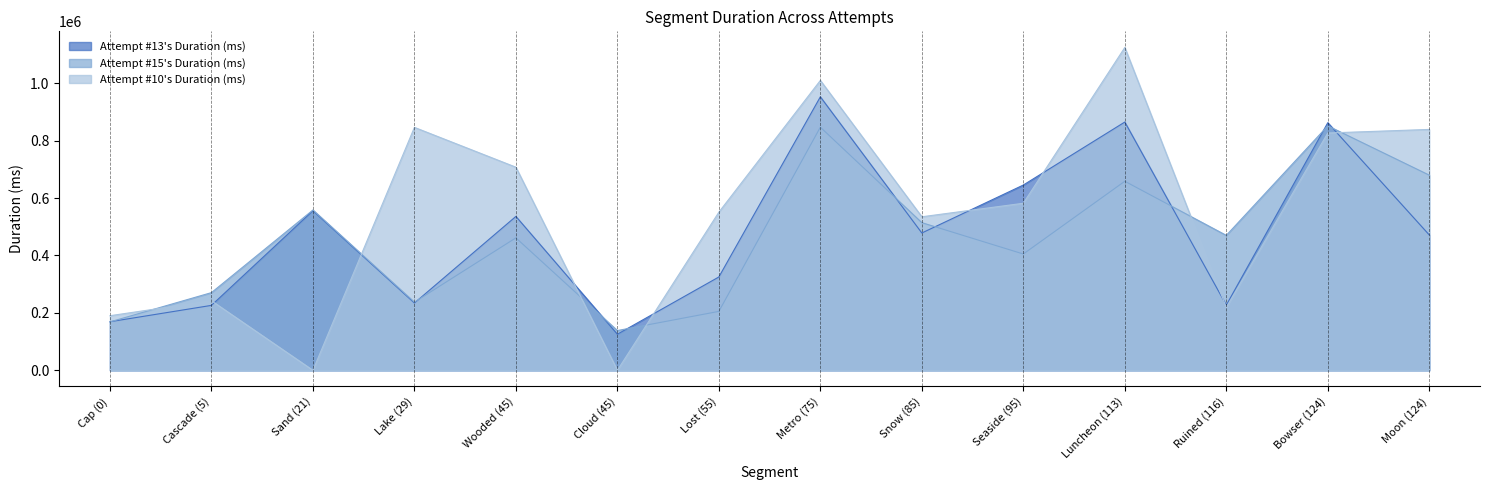

Between Lake (29) and Bowser (124), which series saw the biggest shift?

Attempt #13's Duration (ms)